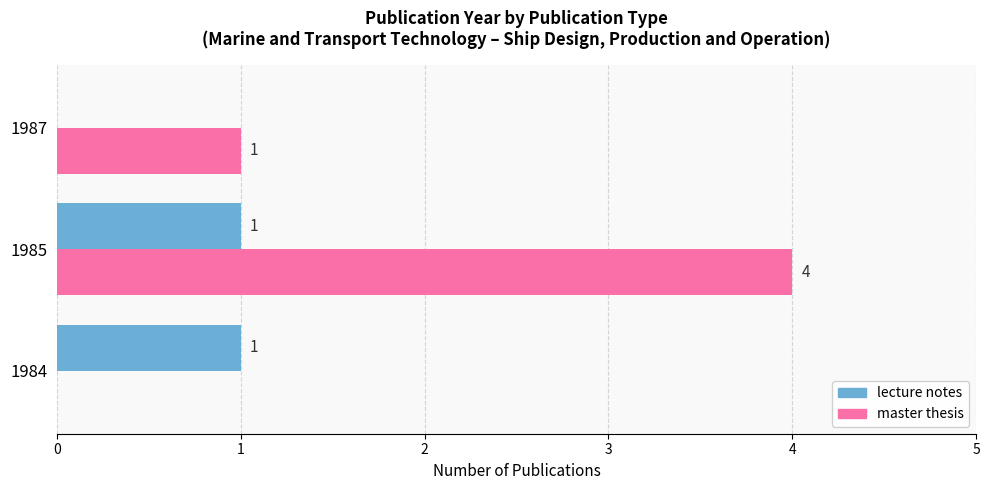

Which series has the largest total across all categories?

master thesis